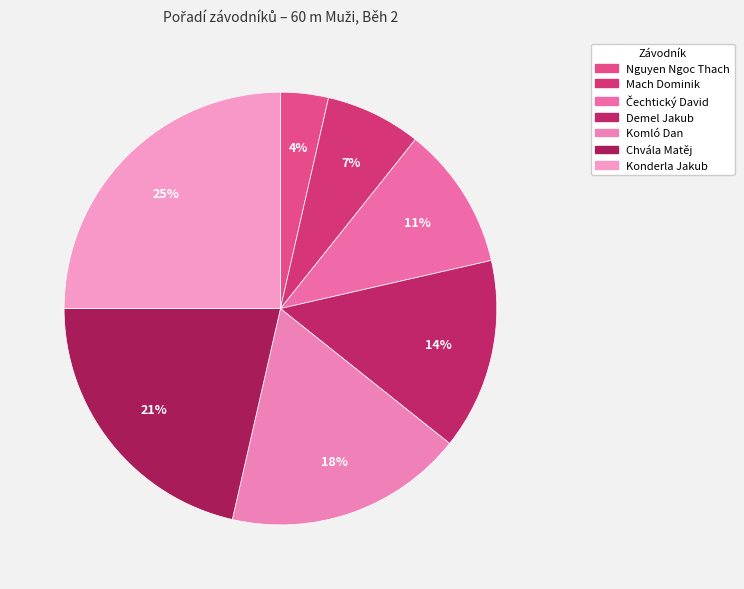

What is the change in value from Komló Dan to Konderla Jakub?

+2